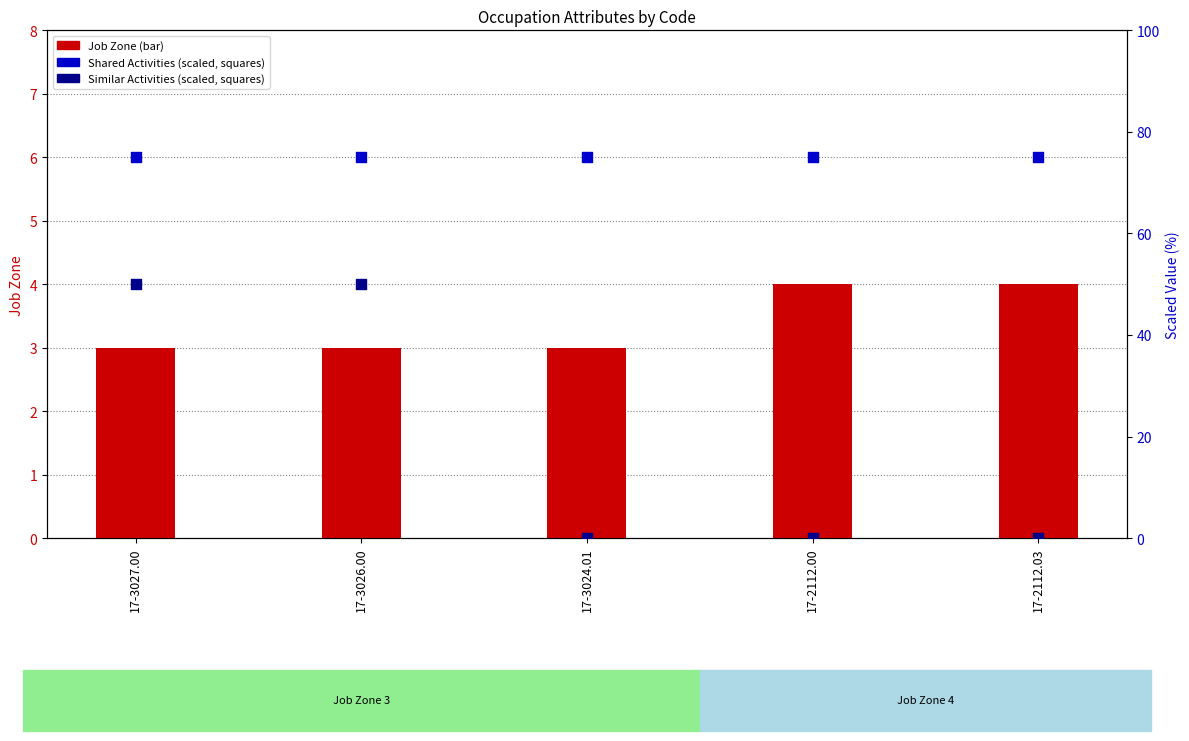

Which series contains the lowest Y value?

Similar Activities (scaled)